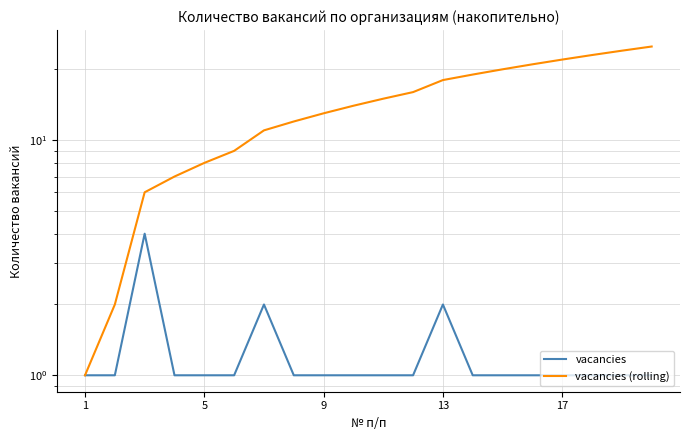

At how many categories does at least one series exceed 12?

12